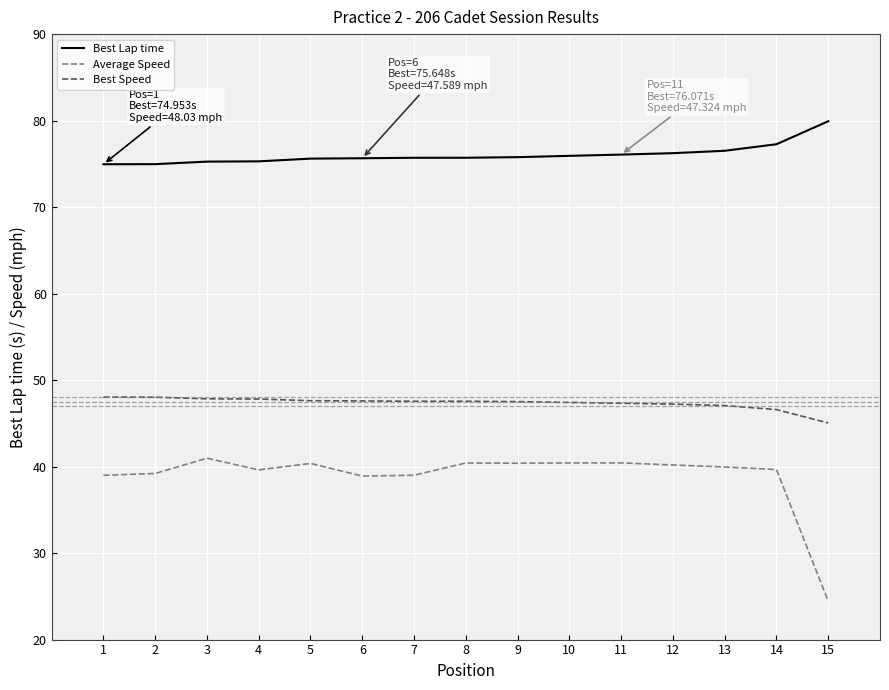

What is the total value across all series at 8?

163.7